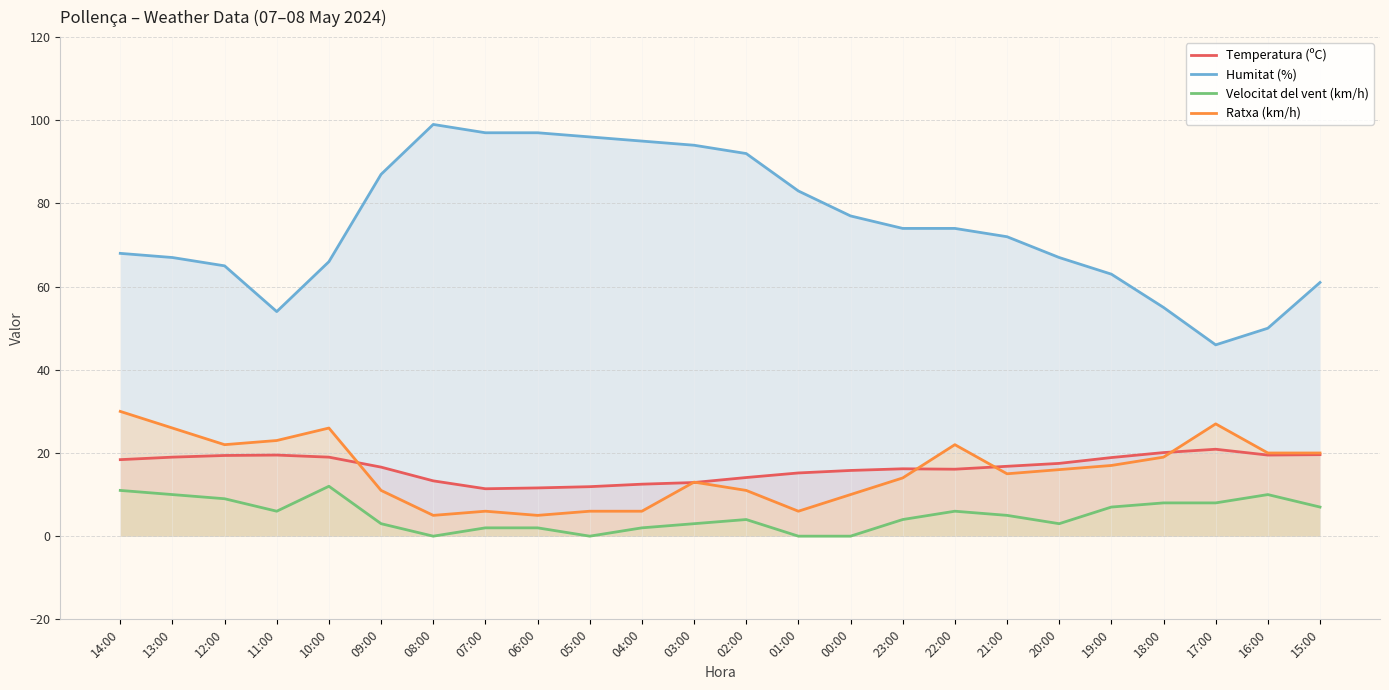

True or false: Velocitat del vent (km/h) has a value of 13.3 at 17:00.

False